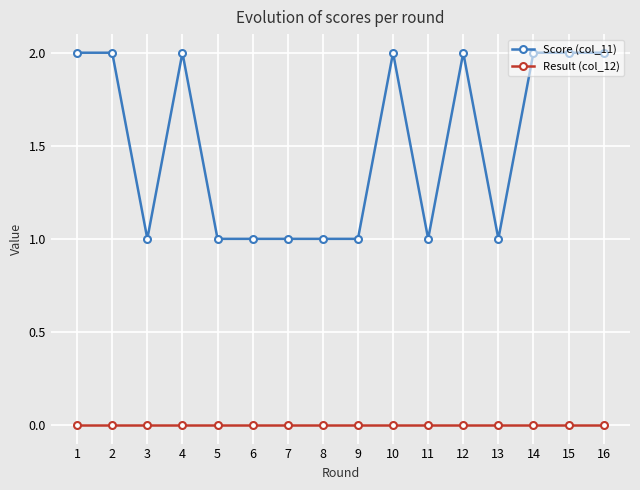

Reading left to right, transcribe all the data shown in this chart.

Score (col_11): 2	2	1	2	1	1	1	1	1	2	1	2	1	2	2	2
Result (col_12): 0	0	0	0	0	0	0	0	0	0	0	0	0	0	0	0